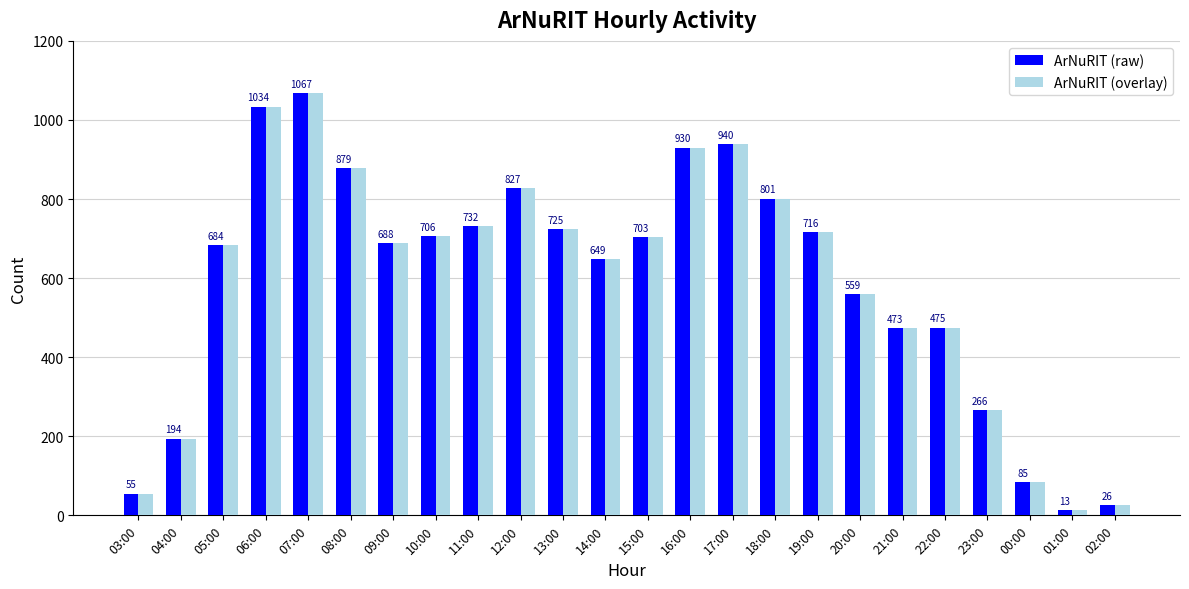

What is the sum of the ArNuRIT (raw) values at 10:00 and 11:00?

1438